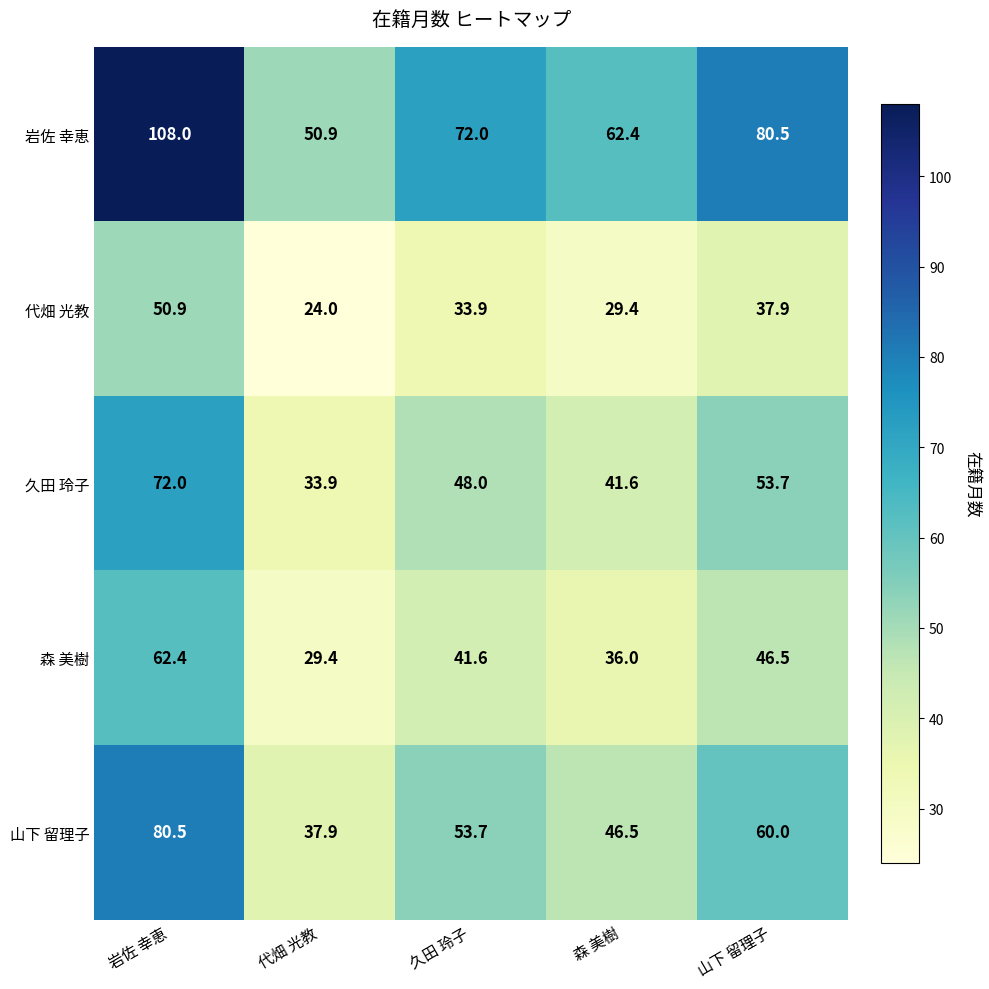

Reading left to right, transcribe all the data shown in this chart.

岩佐 幸恵: 108.0	50.9	72.0	62.4	80.5
代畑 光教: 50.9	24.0	33.9	29.4	37.9
久田 玲子: 72.0	33.9	48.0	41.6	53.7
森 美樹: 62.4	29.4	41.6	36.0	46.5
山下 留理子: 80.5	37.9	53.7	46.5	60.0